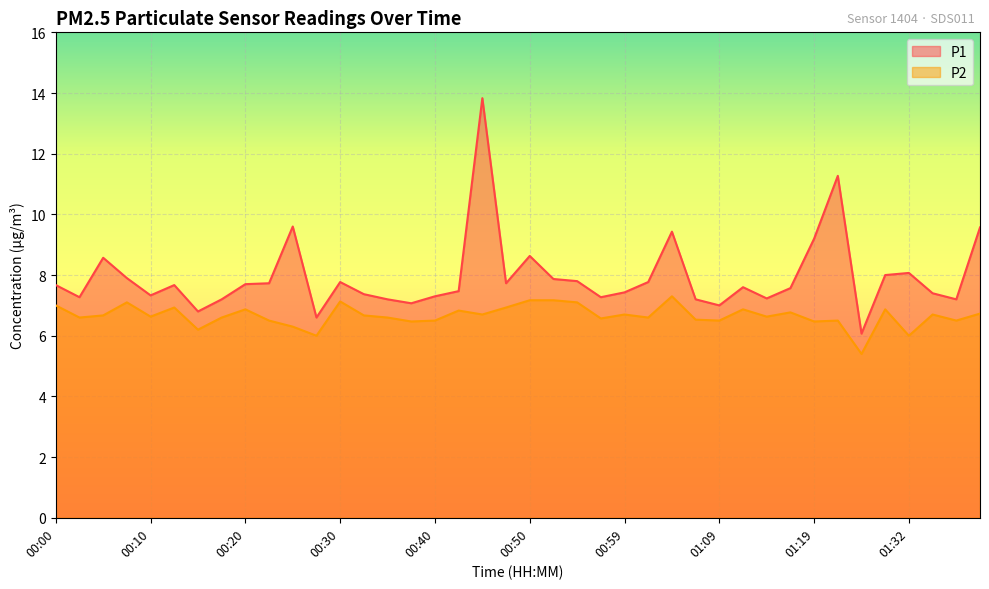

True or false: P2 and P1 cross at least once.

False